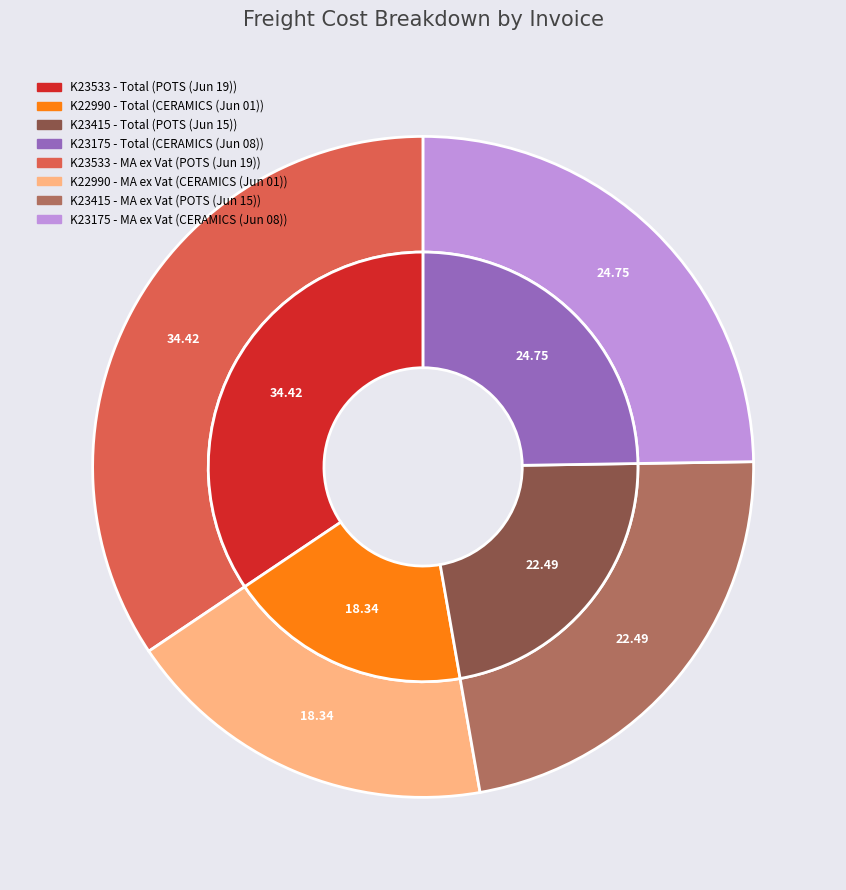

Rank the series by their maximum value, from lowest to highest.

Total, MA ex Vat